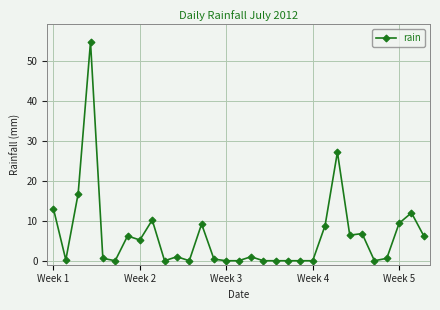

What is the value of the 23rd point from the left?

8.8